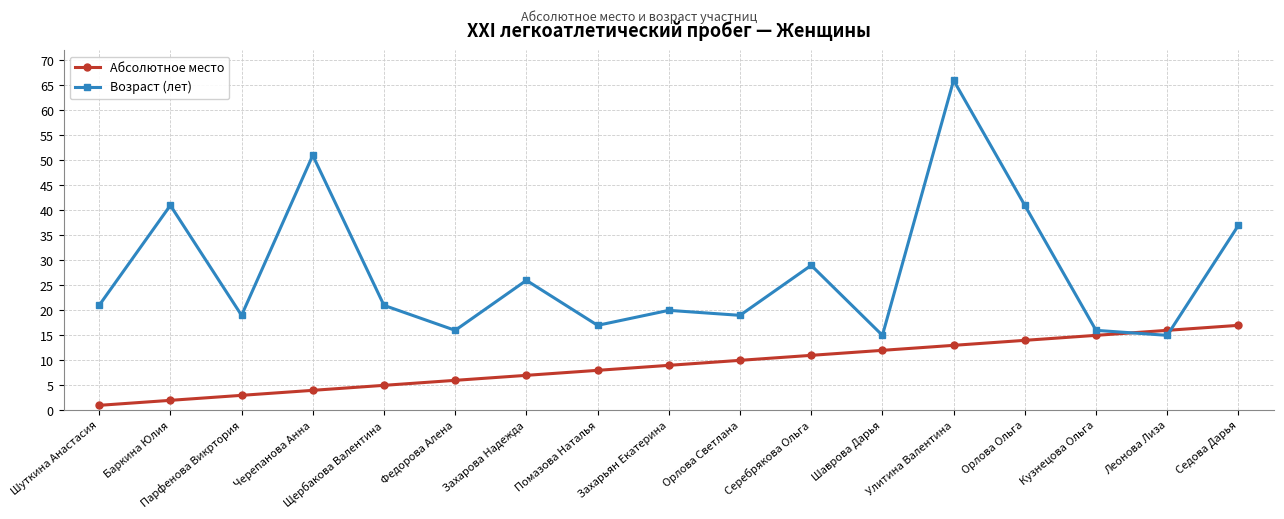

How many data points in Возраст (лет) are less than 21?

8